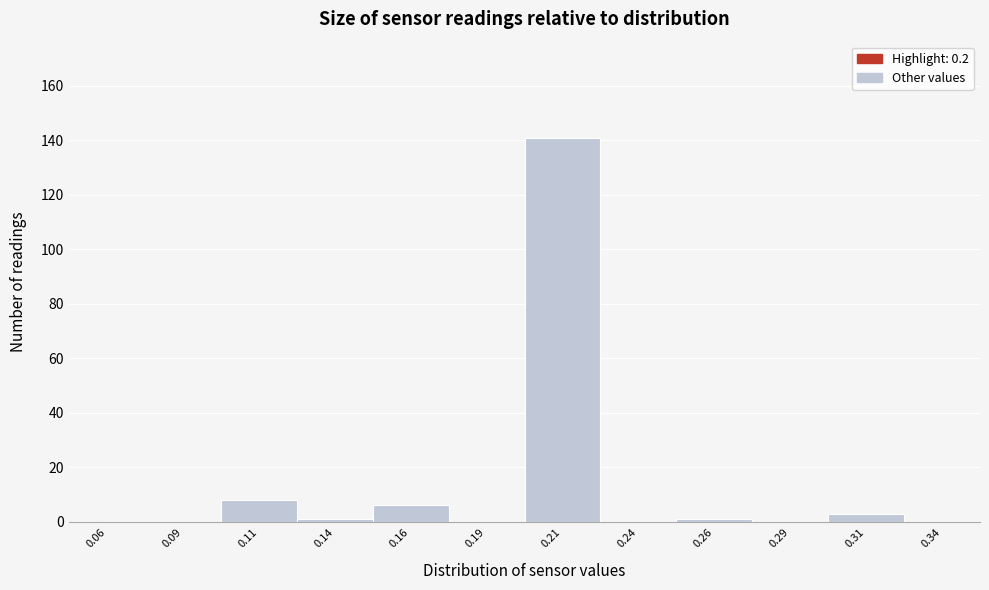

Reading left to right, list every bar in this chart as the range it spans on the x-axis followed by its height. The values are not printed on the chart, so give them approximately, as read against the axis.

0.050 to 0.075: 0
0.075 to 0.100: 0
0.100 to 0.125: 8
0.125 to 0.150: under 2
0.150 to 0.175: 6
0.175 to 0.200: 0
0.200 to 0.225: 142
0.225 to 0.250: 0
0.250 to 0.275: under 2
0.275 to 0.300: 0
0.300 to 0.325: 4
0.325 to 0.350: 0